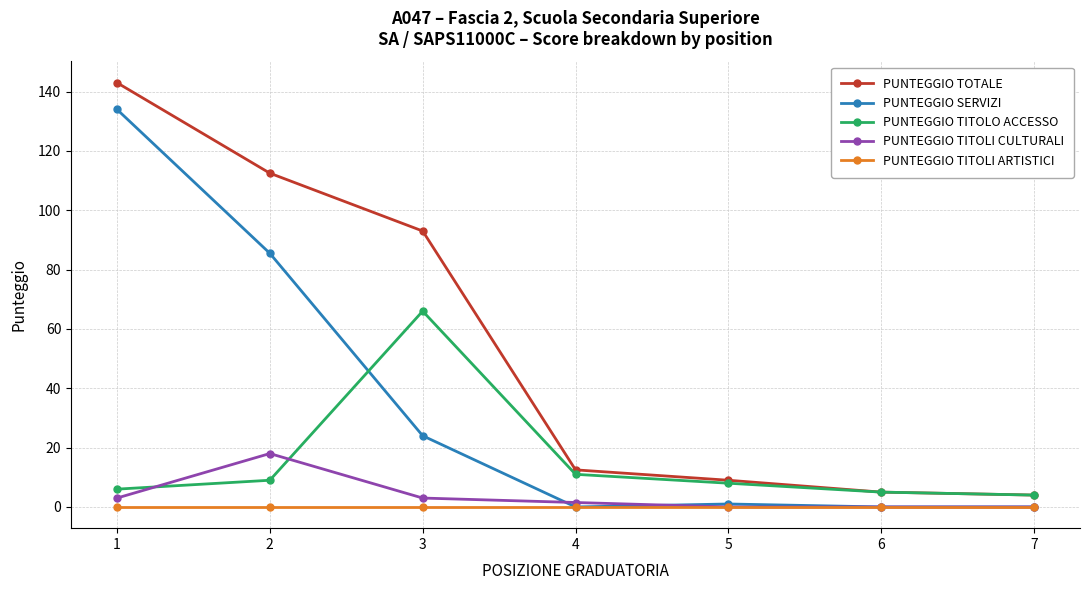

Reading left to right, extract all data points from this chart.

PUNTEGGIO TOTALE: 1=143.0	2=112.5	3=93.0	4=12.5	5=9.0	6=5.0	7=4.0
PUNTEGGIO SERVIZI: 1=134.0	2=85.5	3=24.0	4=0.0	5=1.0	6=0.0	7=0.0
PUNTEGGIO TITOLO ACCESSO: 1=6.0	2=9.0	3=66.0	4=11.0	5=8.0	6=5.0	7=4.0
PUNTEGGIO TITOLI CULTURALI: 1=3.0	2=18.0	3=3.0	4=1.5	5=0.0	6=0.0	7=0.0
PUNTEGGIO TITOLI ARTISTICI: 1=0.0	2=0.0	3=0.0	4=0.0	5=0.0	6=0.0	7=0.0